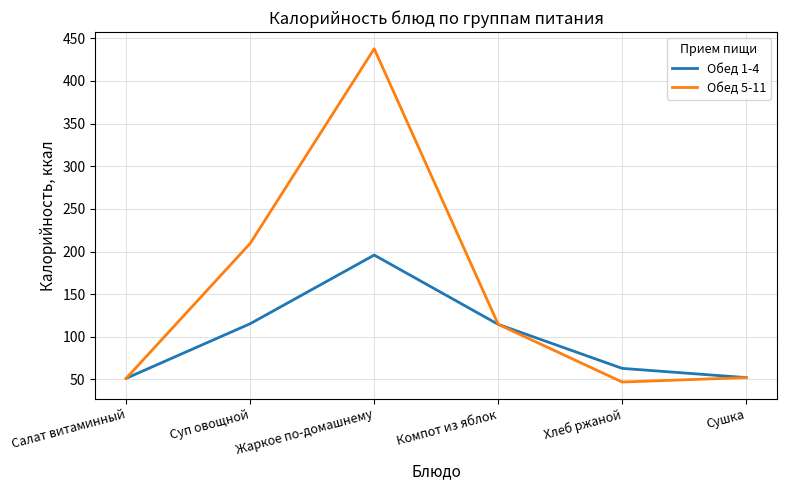

The Обед 1-4 series shows 115.4 at Суп овощной. True or false?

True